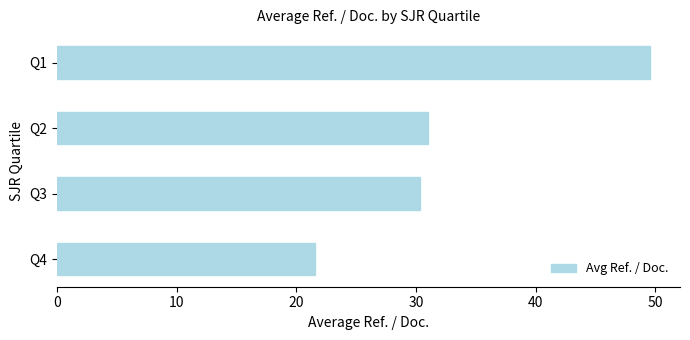

Read the value at Q4.

21.6